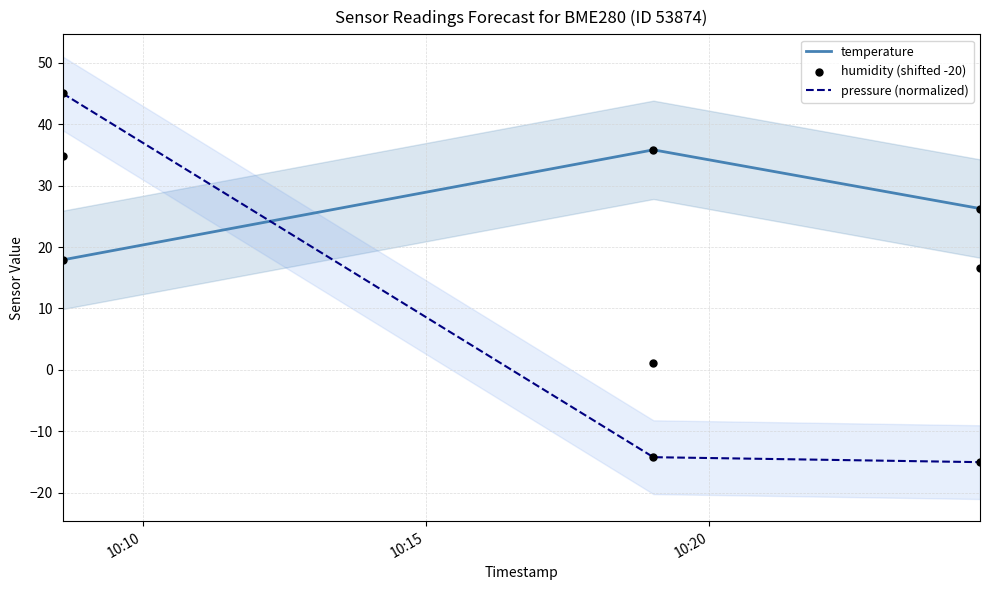

What is the maximum value for temperature?

35.8